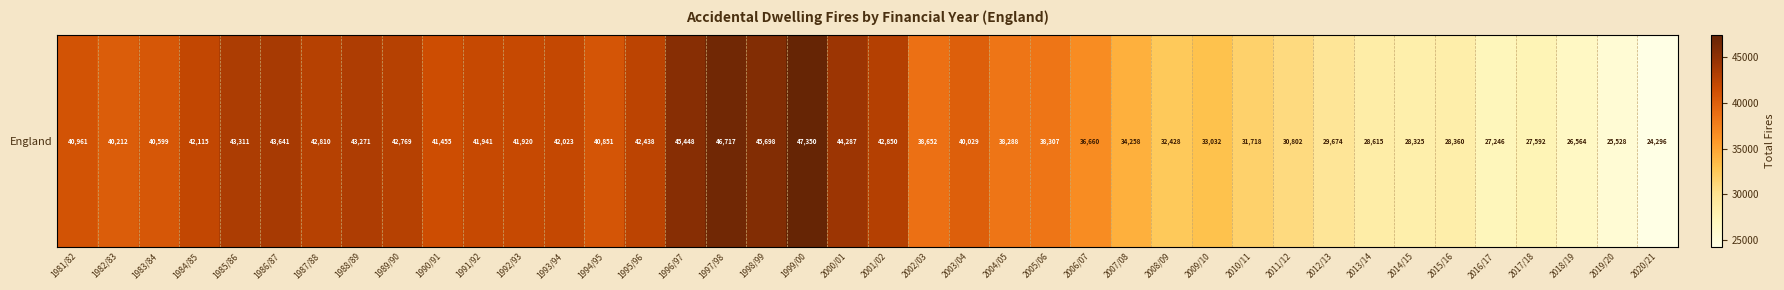

Which has a higher value, 2016/17 or 2008/09?

2008/09